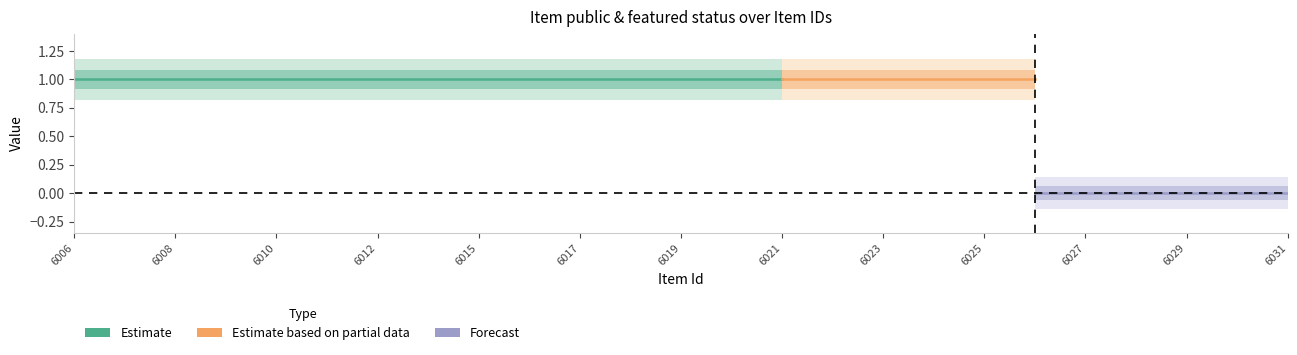

True or false: public has a value of 1 at 6015.

True